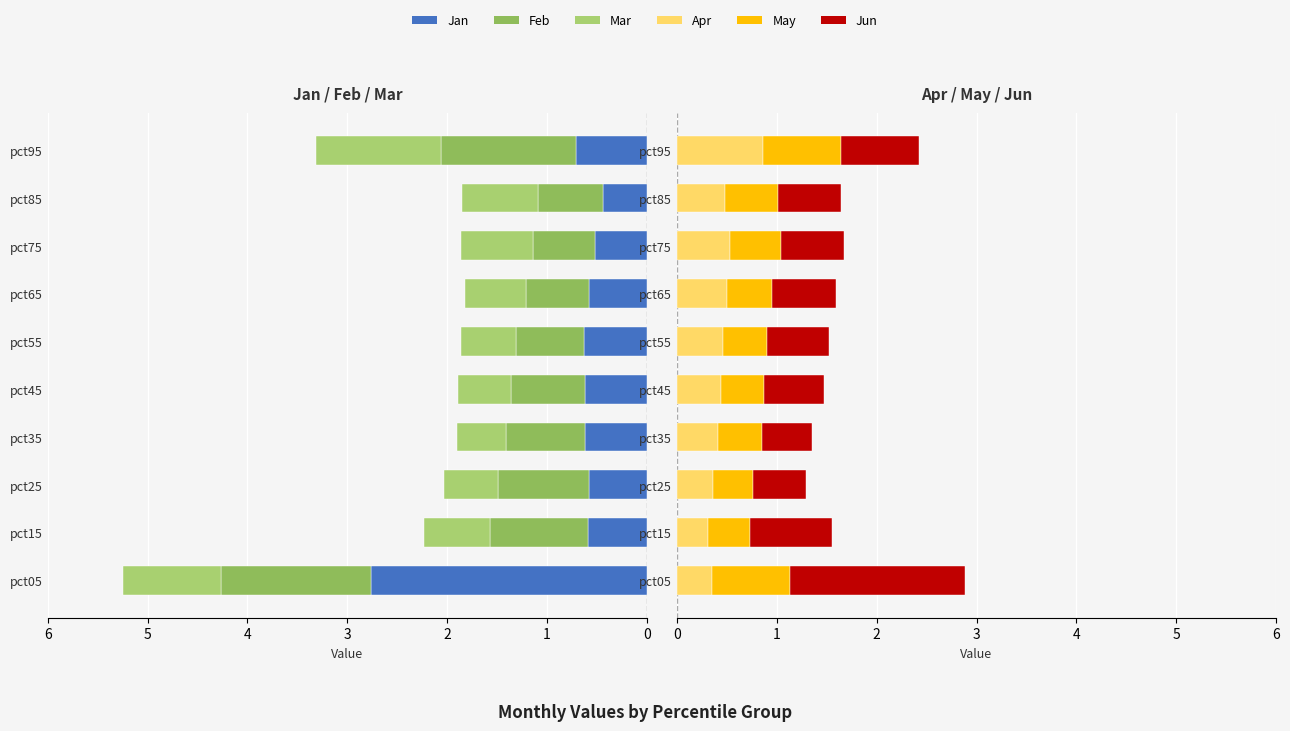

What is the average value of the May series?

0.5